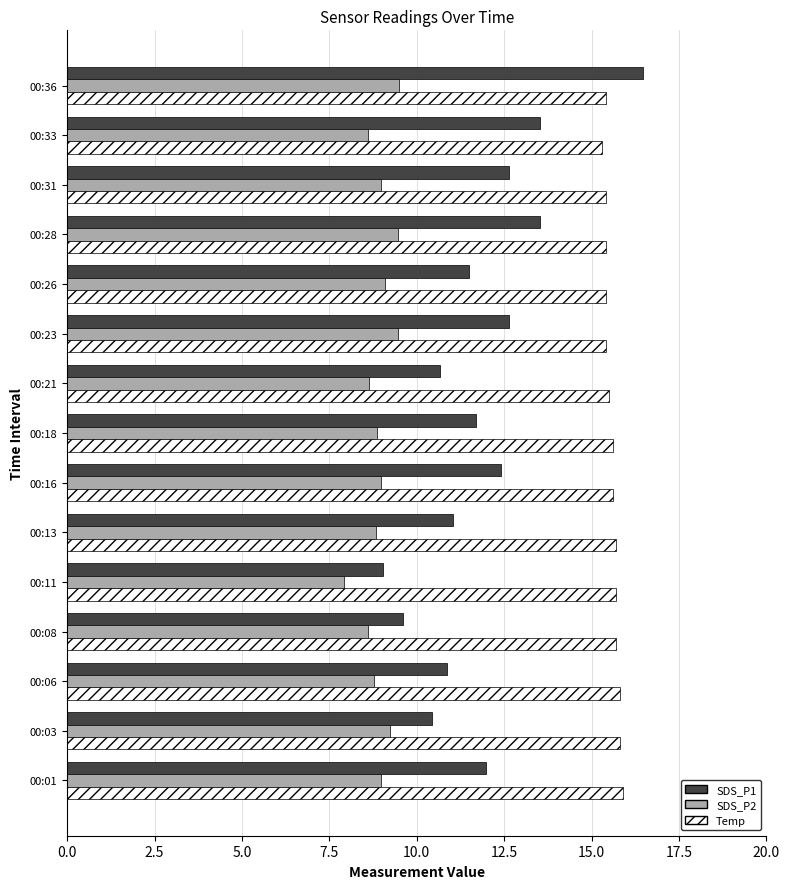

Which series has the widest spread of values?

SDS_P1